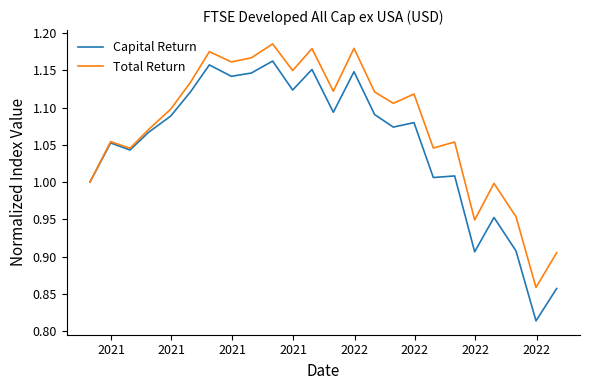

List the series in order of their overall mean, lowest first.

Capital Return, Total Return